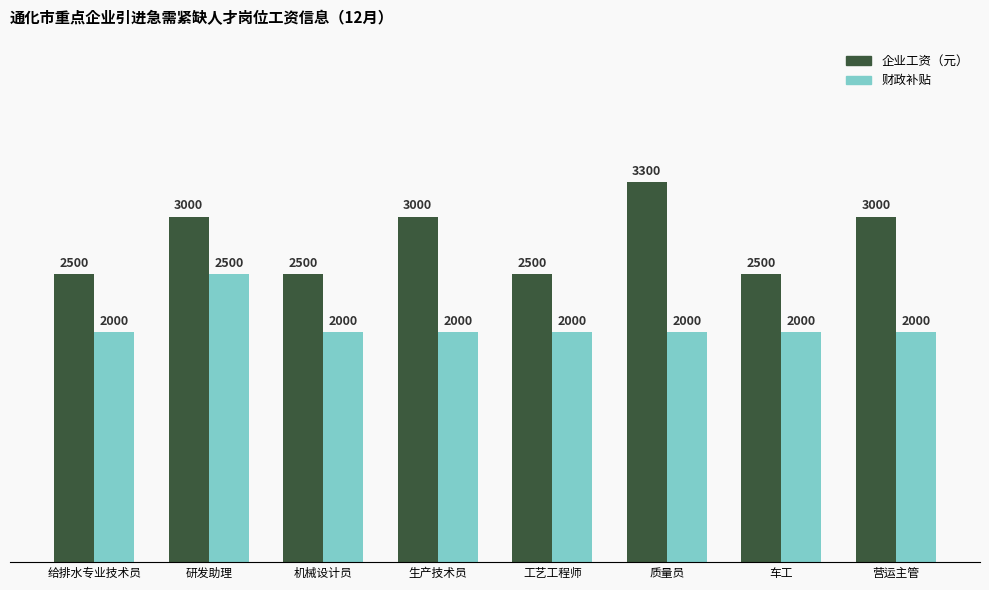

Reading left to right, extract all data points from this chart.

企业工资（元）: 2500	3000	2500	3000	2500	3300	2500	3000
财政补贴: 2000	2500	2000	2000	2000	2000	2000	2000